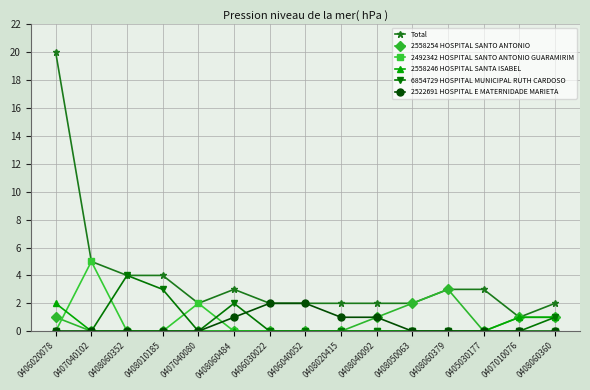

The value of Total at 0406040052 is 1. True or false?

False